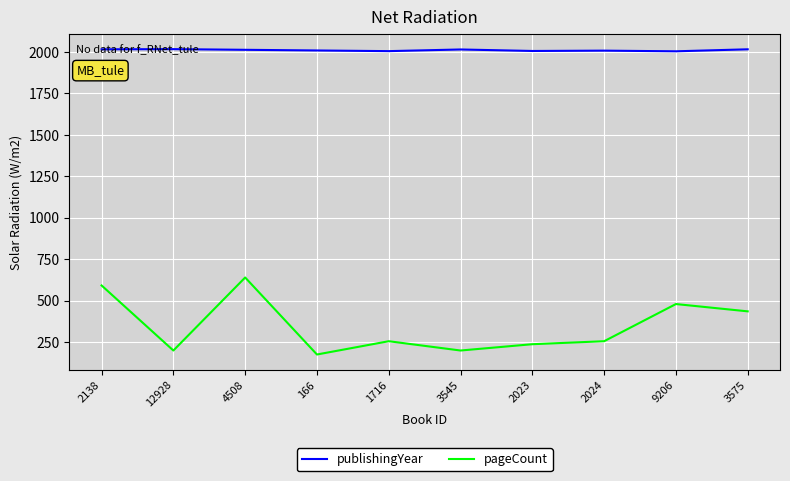

How many series are shown in this chart?

2